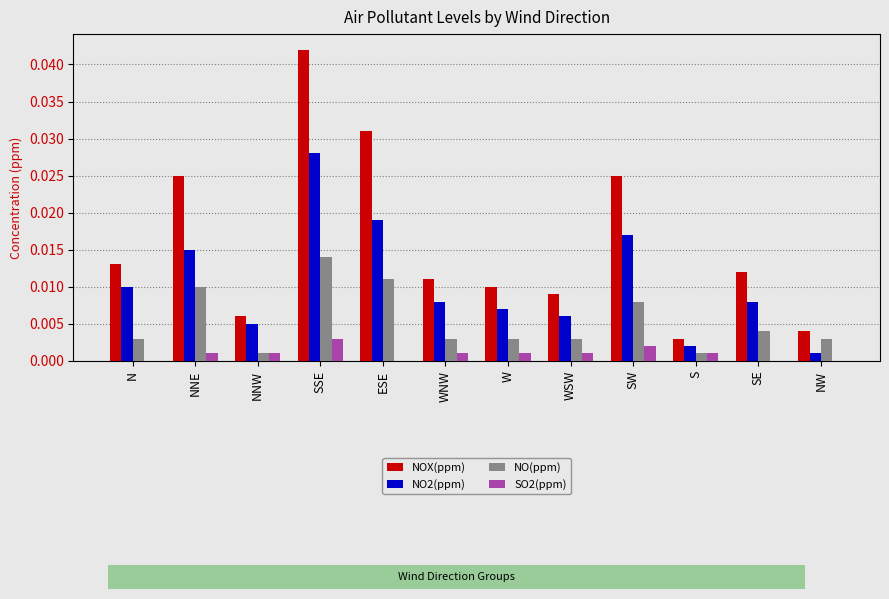

True or false: SO2(ppm) has a value of 0.0 at SW.

True